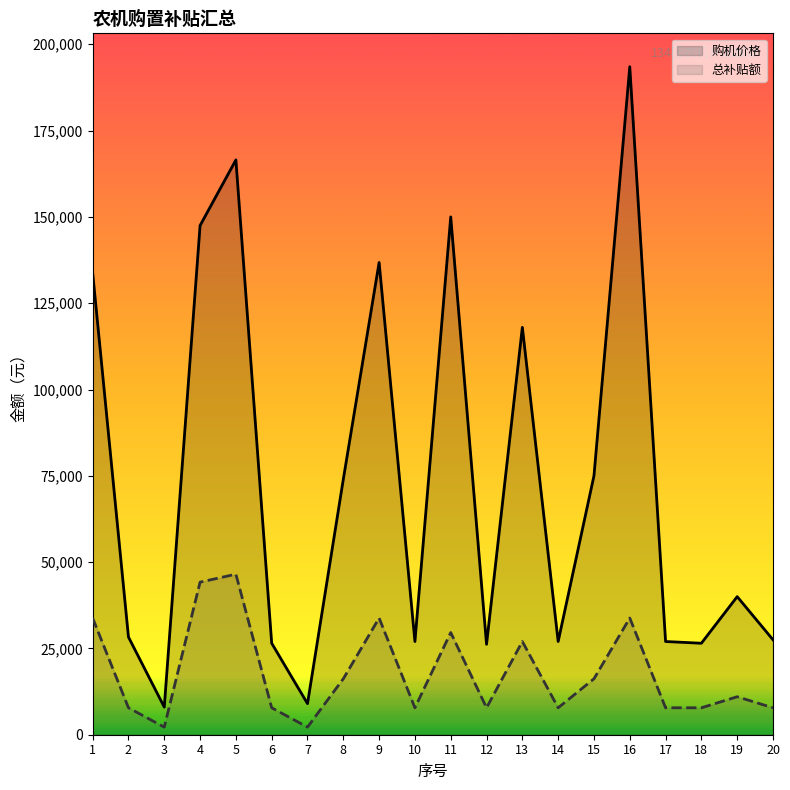

What are all the series names shown in the legend?

购机价格, 总补贴额